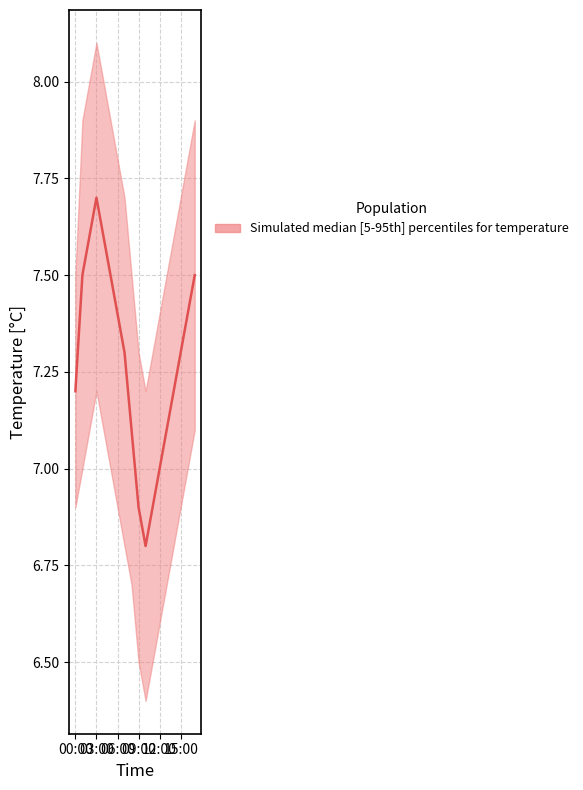

What is the minimum value shown in the chart?

6.8